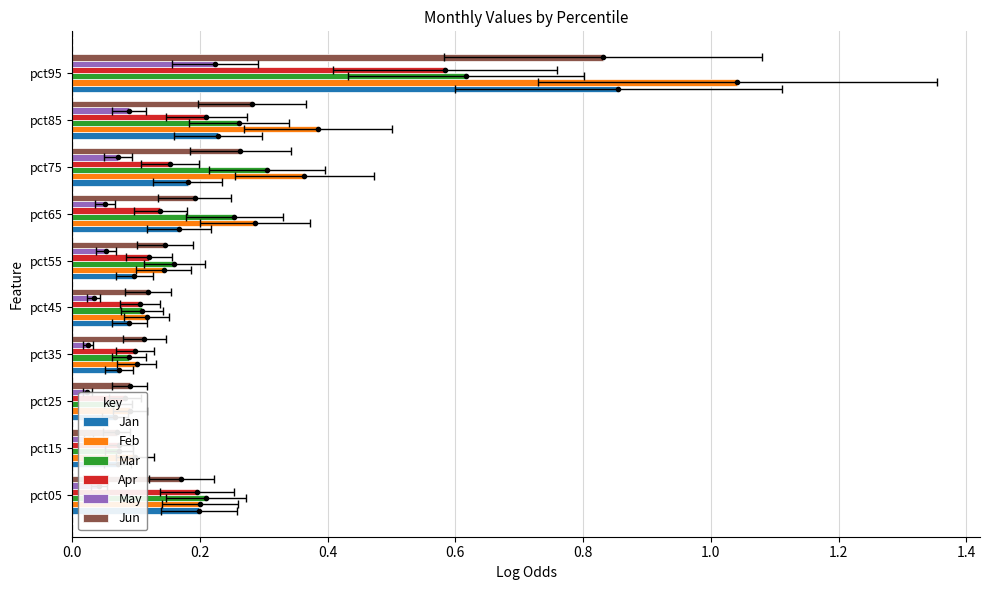

At pct95, list the series in order from smallest to largest.

May, Apr, Mar, Jun, Jan, Feb